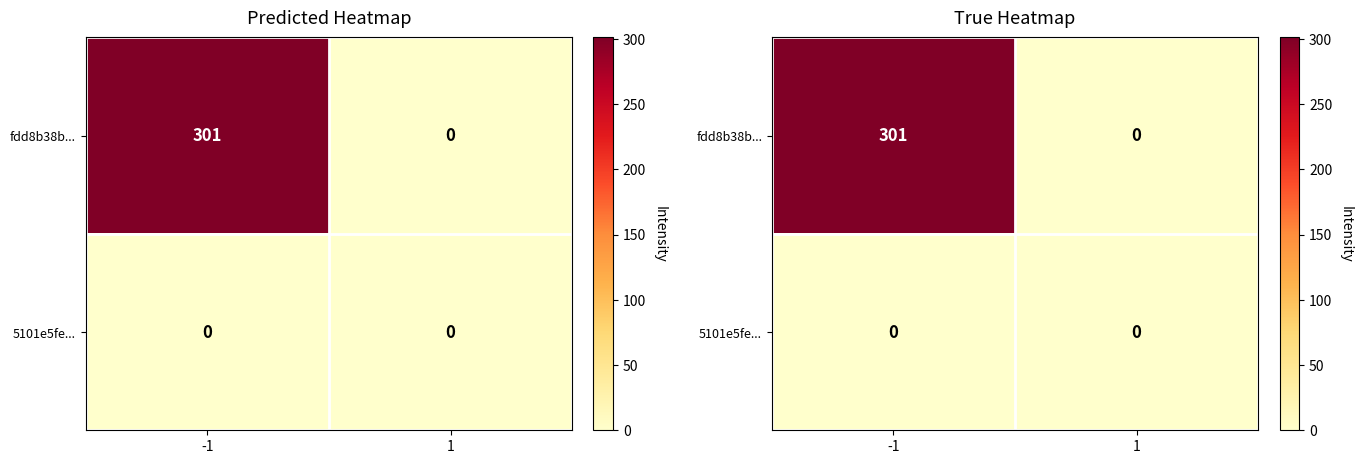

The 5101e5fe... series shows 0 at -1. True or false?

True